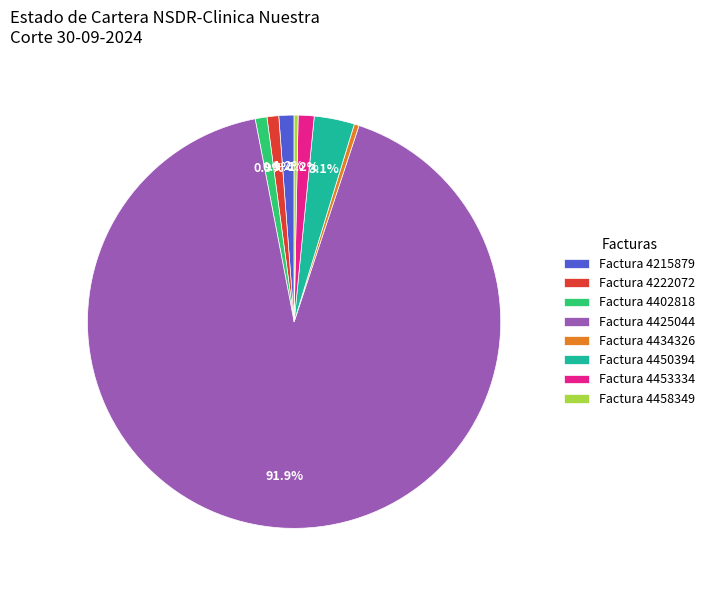

Between Factura 4458349 and Factura 4453334, which is larger?

Factura 4453334